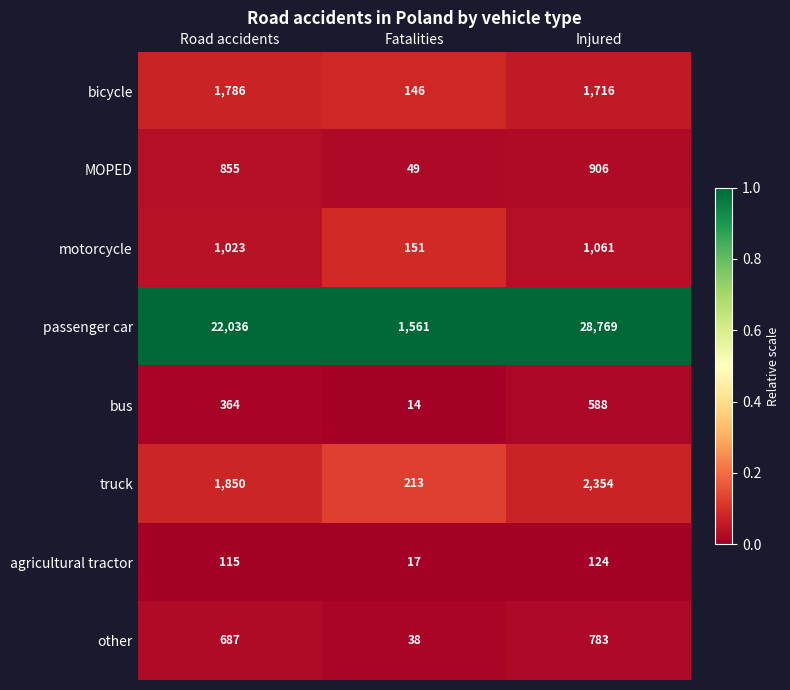

Reading left to right, list all the values displayed in this chart.

bicycle: 1786	146	1716
MOPED: 855	49	906
motorcycle: 1023	151	1061
passenger car: 22036	1561	28769
bus: 364	14	588
truck: 1850	213	2354
agricultural tractor: 115	17	124
other: 687	38	783